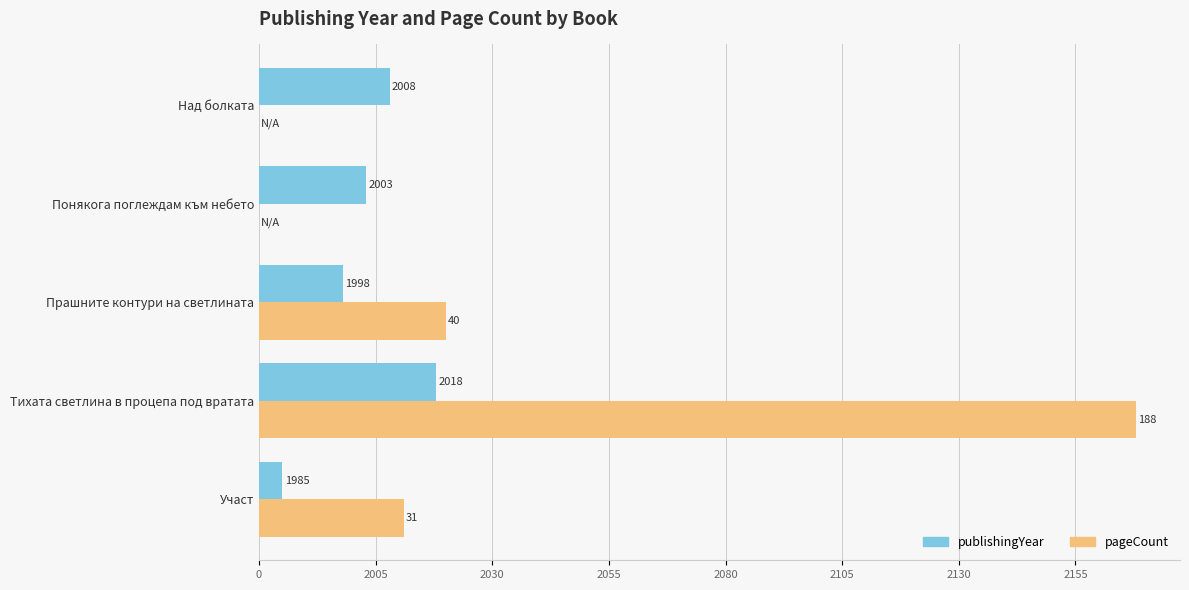

What are all the series names shown in the legend?

publishingYear, pageCount